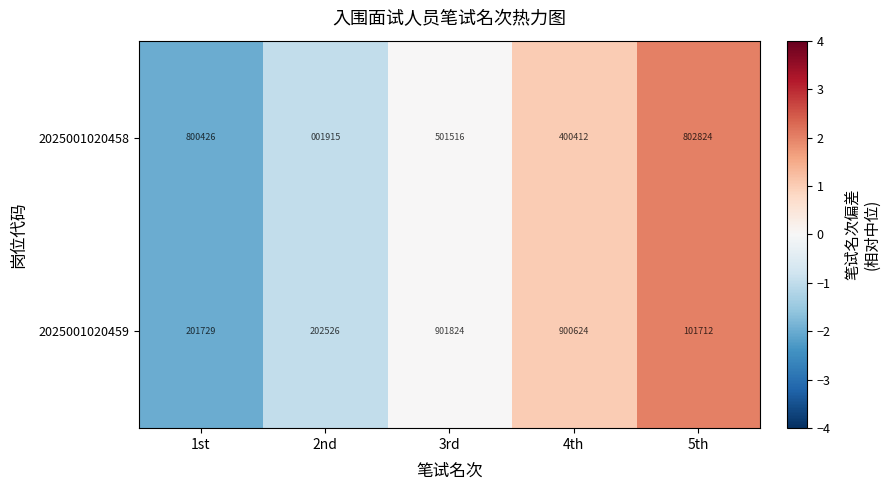

Read the 2025001020458 value at 2nd.

1915